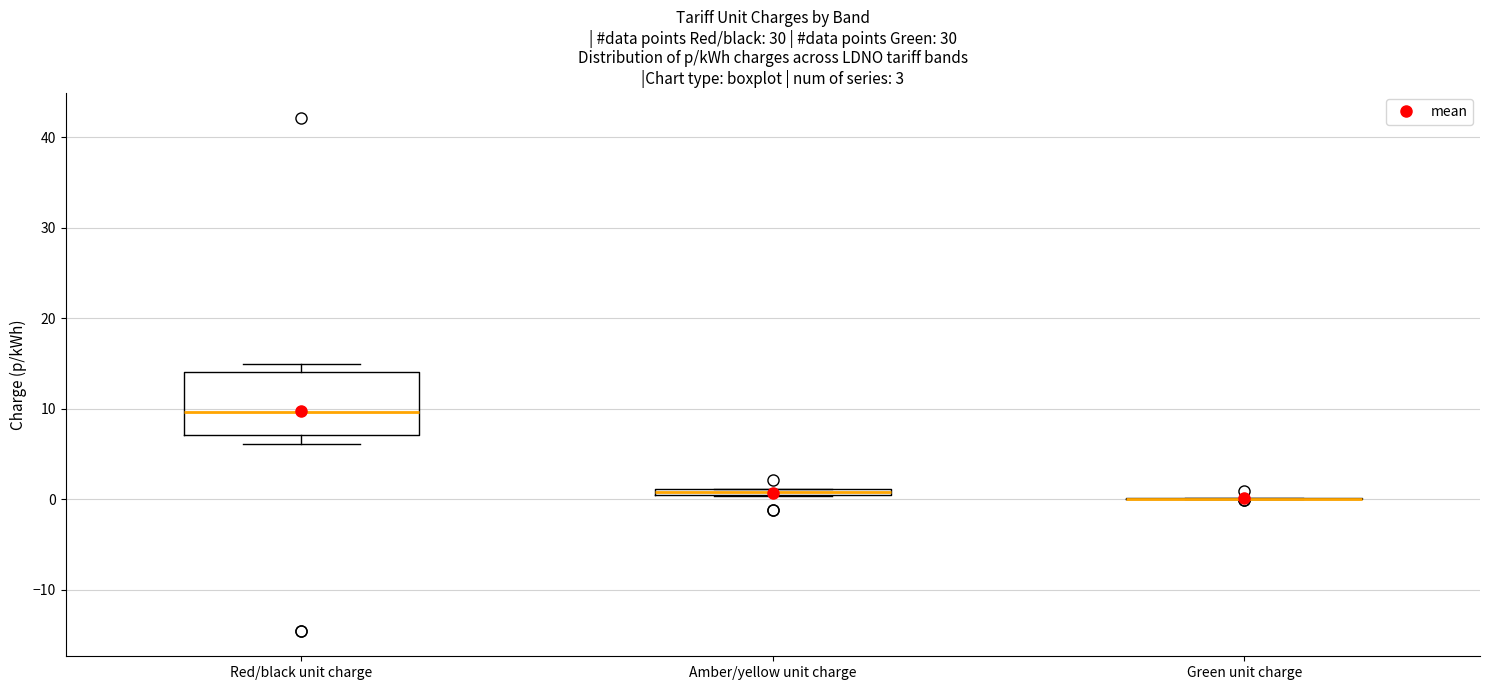

Which box is the tallest, from its lower edge to its upper edge?

Red/black unit charge